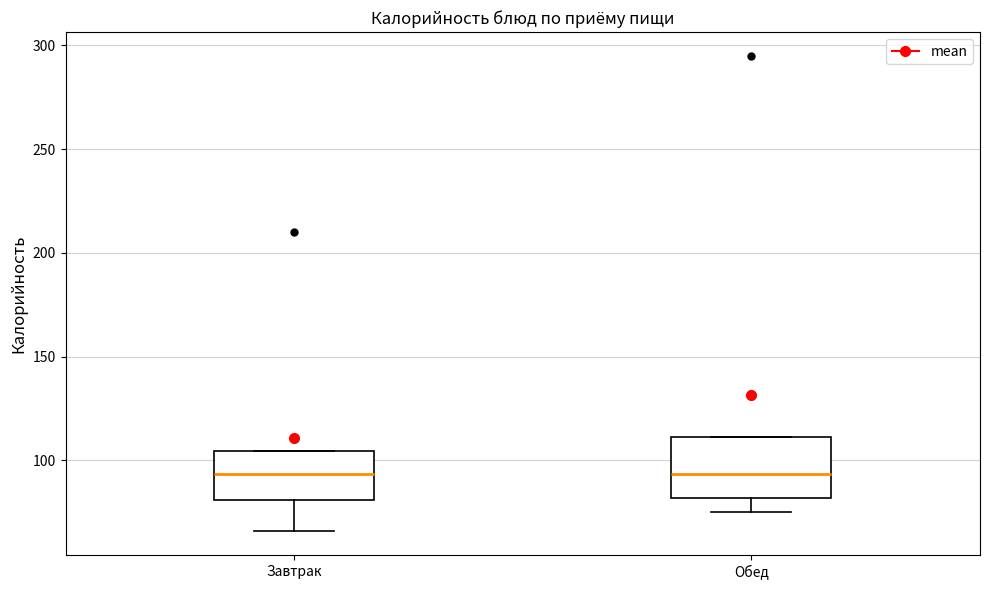

Where does the median line of the box for Обед sit on the y-axis? The values are not printed on the chart, so give them approximately, as read against the axis.

95